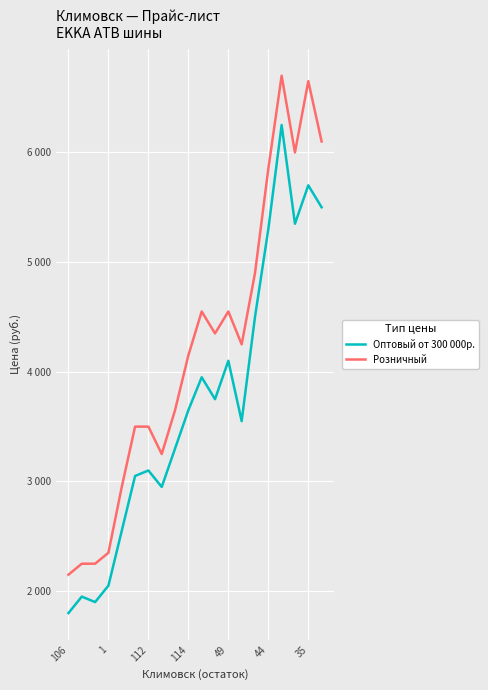

How many interior local valleys does the Оптовый от 300 000р. series have?

5